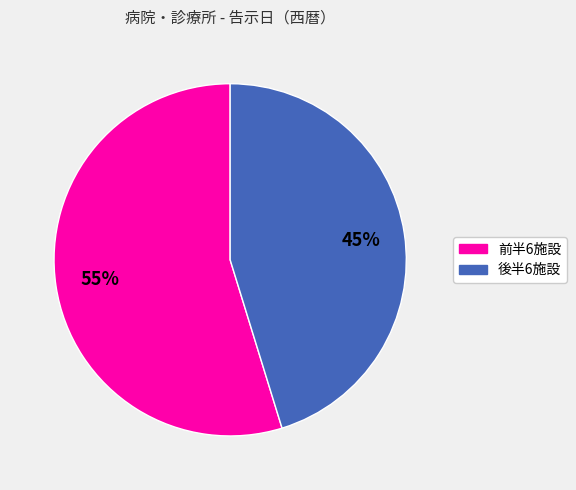

To the nearest percent, what is the difference between the largest and smallest slice percentages?

10%